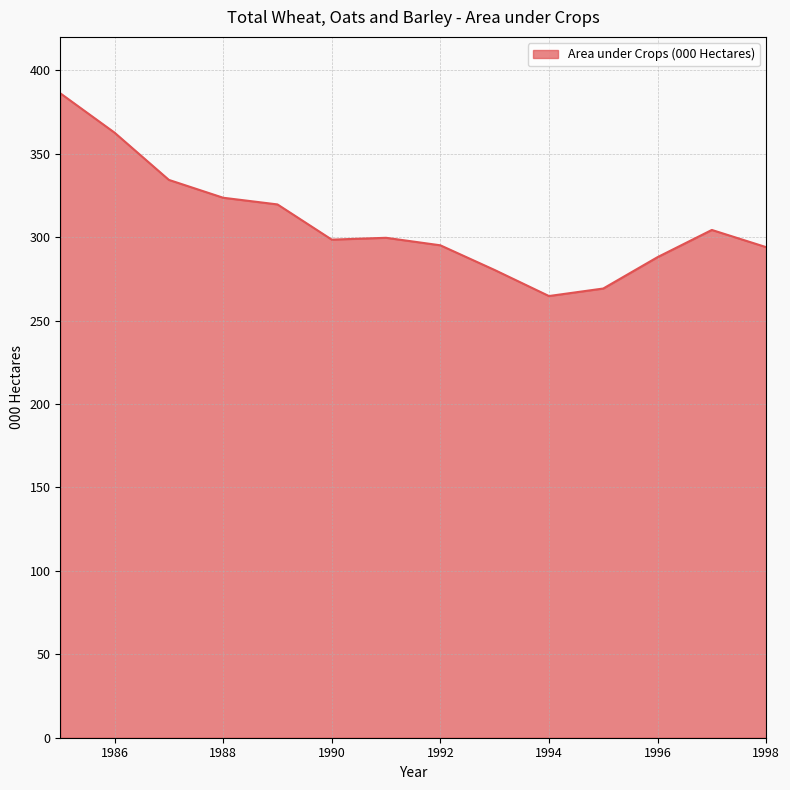

What is the difference between the maximum and minimum values?

121.5